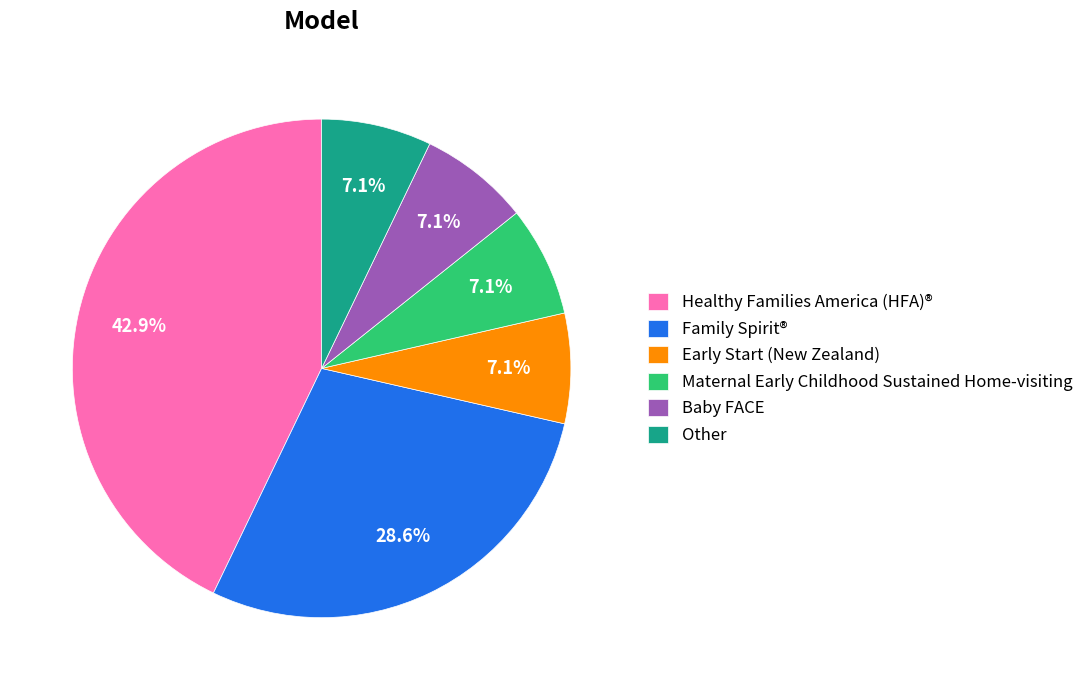

To the nearest percent, what is the difference between the largest and smallest slice percentages?

36%